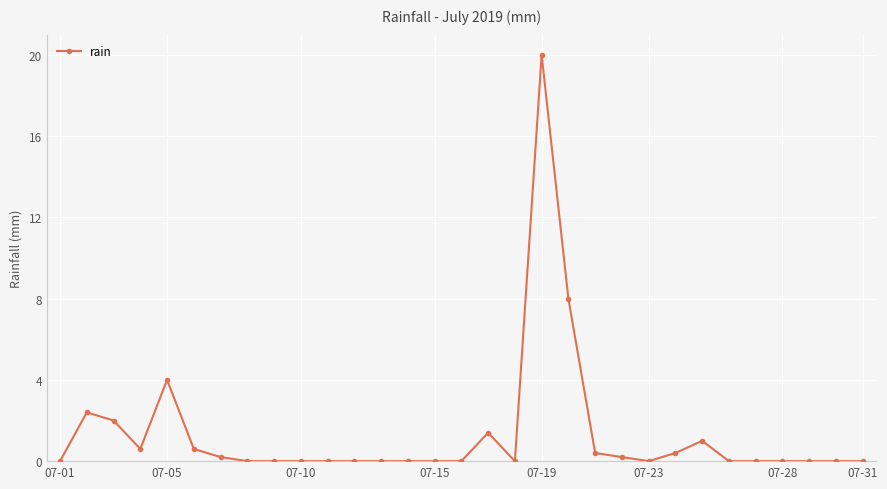

How many data points does each series have?

31